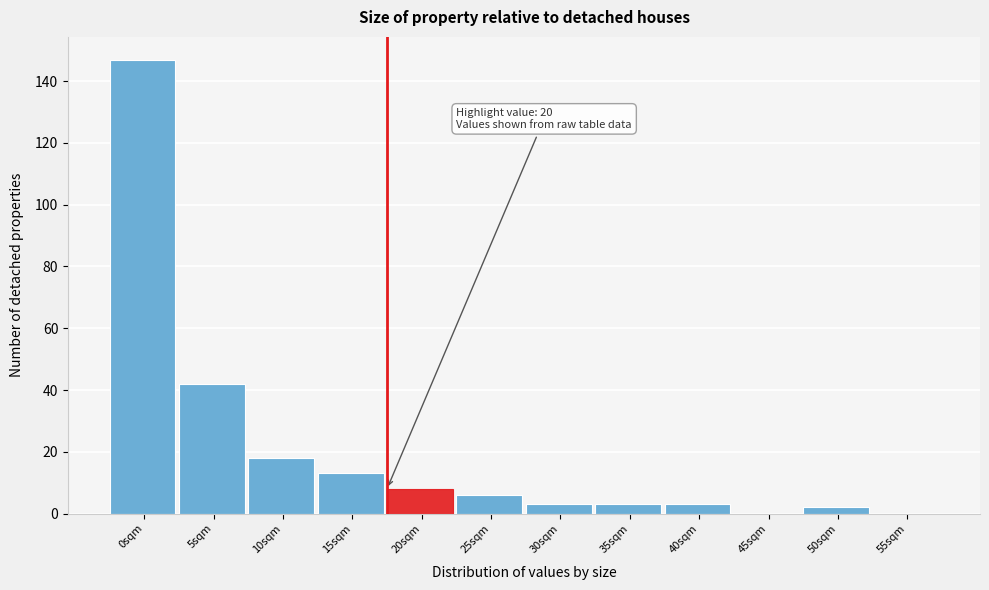

Reading left to right, transcribe all the data shown in this chart.

0sqm=147	5sqm=42	10sqm=18	15sqm=13	20sqm=8	25sqm=6	30sqm=3	35sqm=3	40sqm=3	45sqm=0	50sqm=2	55sqm=0